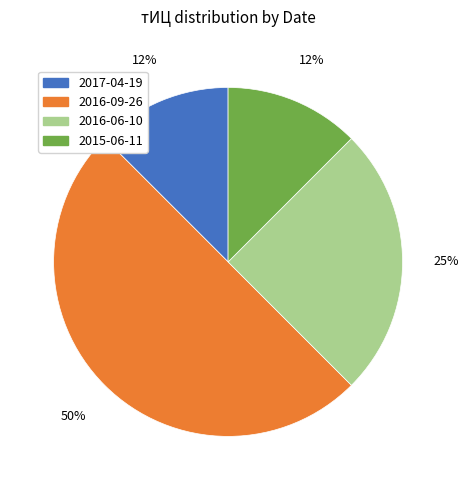

To the nearest percent, what is the average slice percentage?

25%